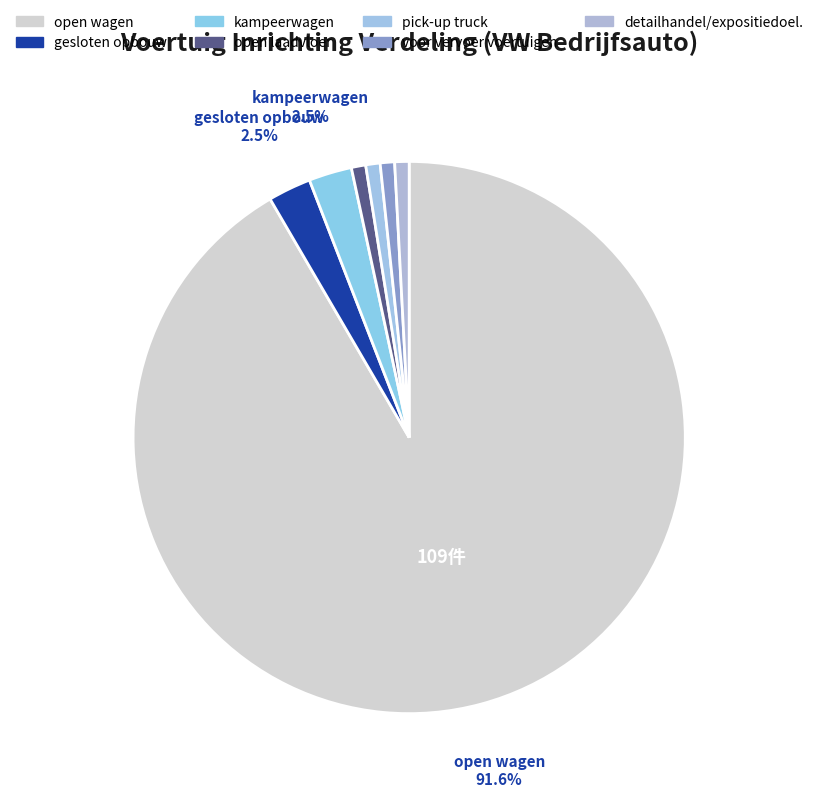

How many segments does this pie chart have?

7